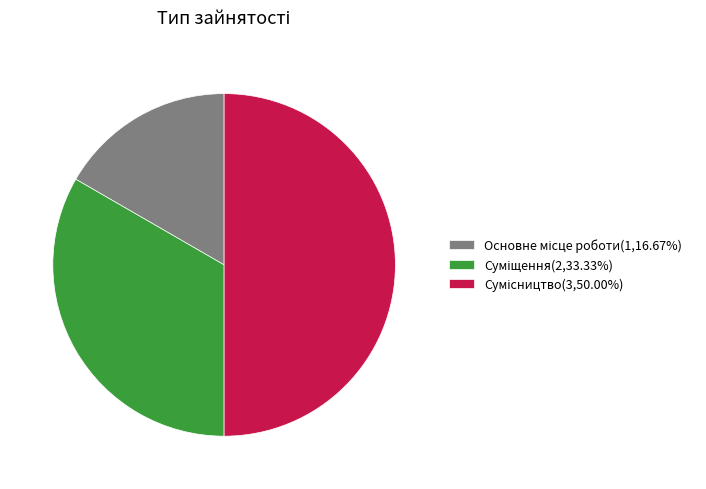

How many segments does this pie chart have?

3